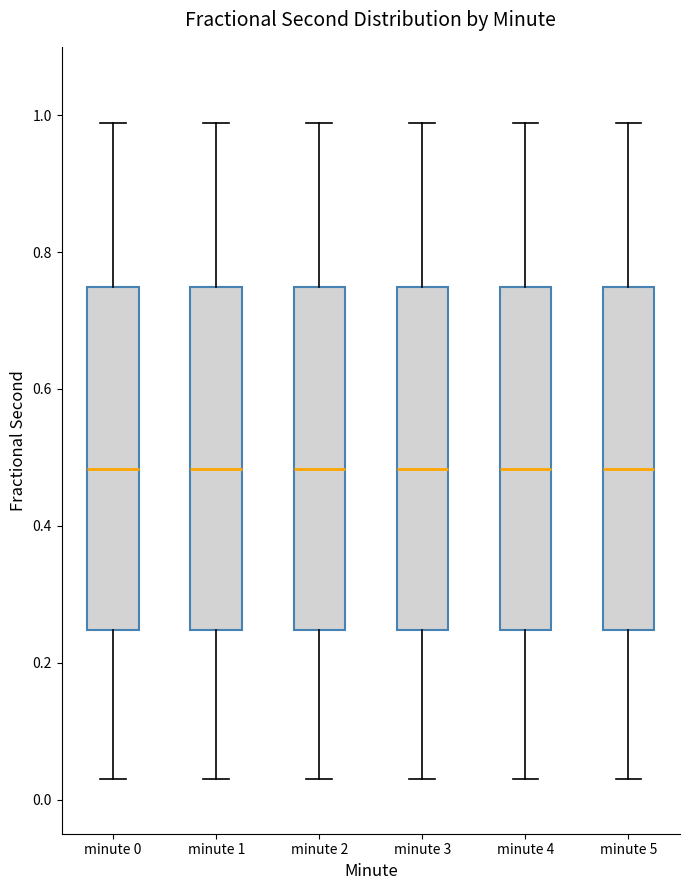

Where does the lower whisker of the box for minute 5 end on the y-axis? The values are not printed on the chart, so give them approximately, as read against the axis.

0.02